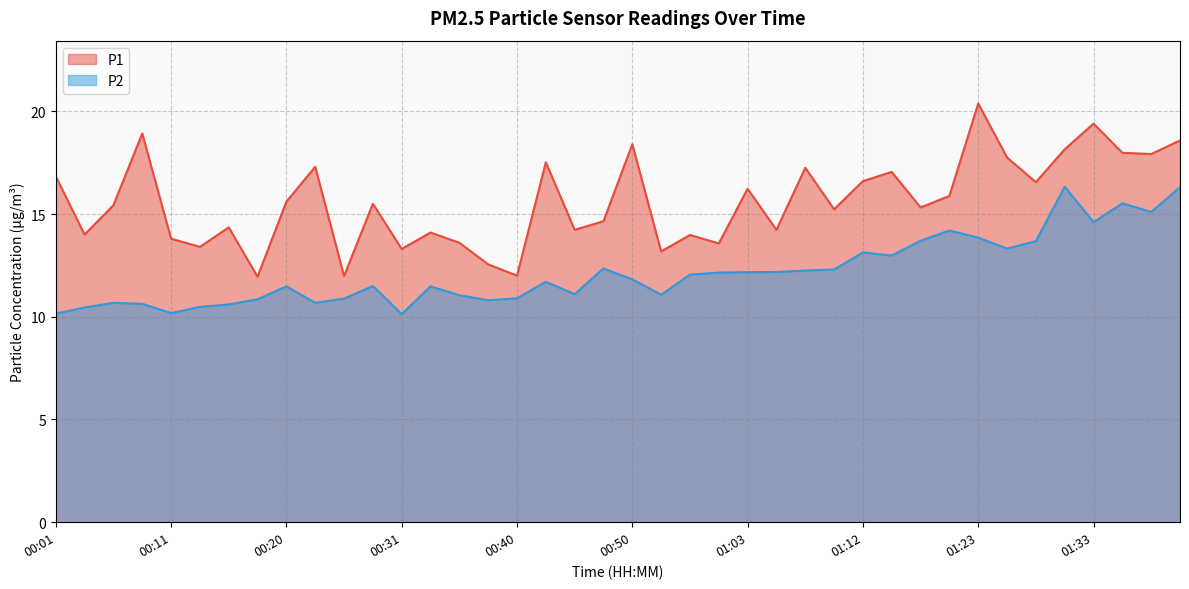

How many distinct data groups are displayed?

2